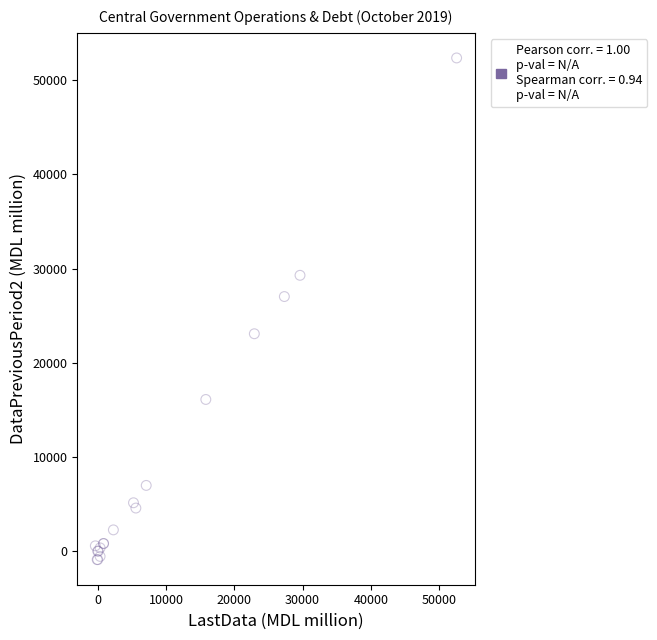

What Y value in the scatter plot is closest to 25732?

27032.3